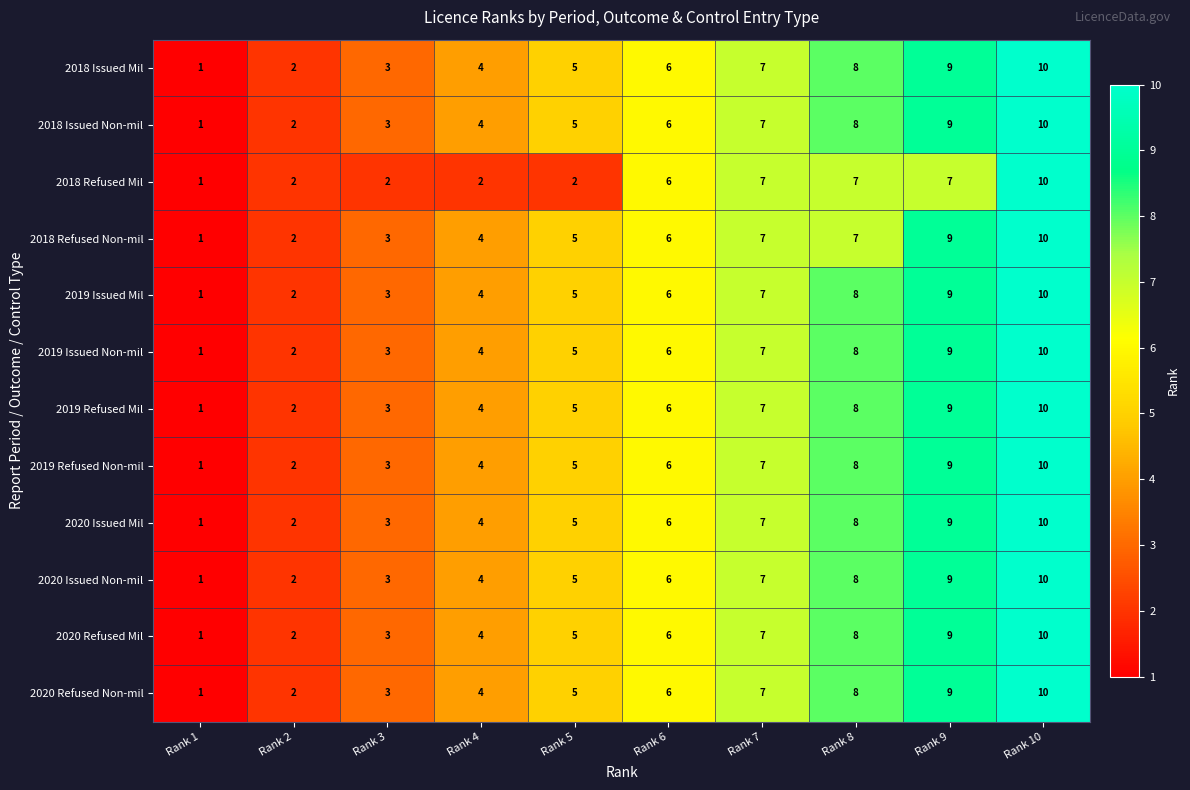

The value of 2020 Issued Non-mil at Rank 9 is 9. True or false?

True